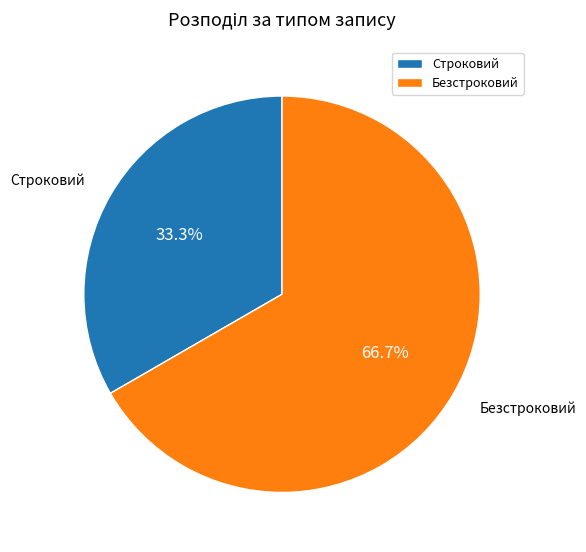

Which has a higher value, Строковий or Безстроковий?

Безстроковий